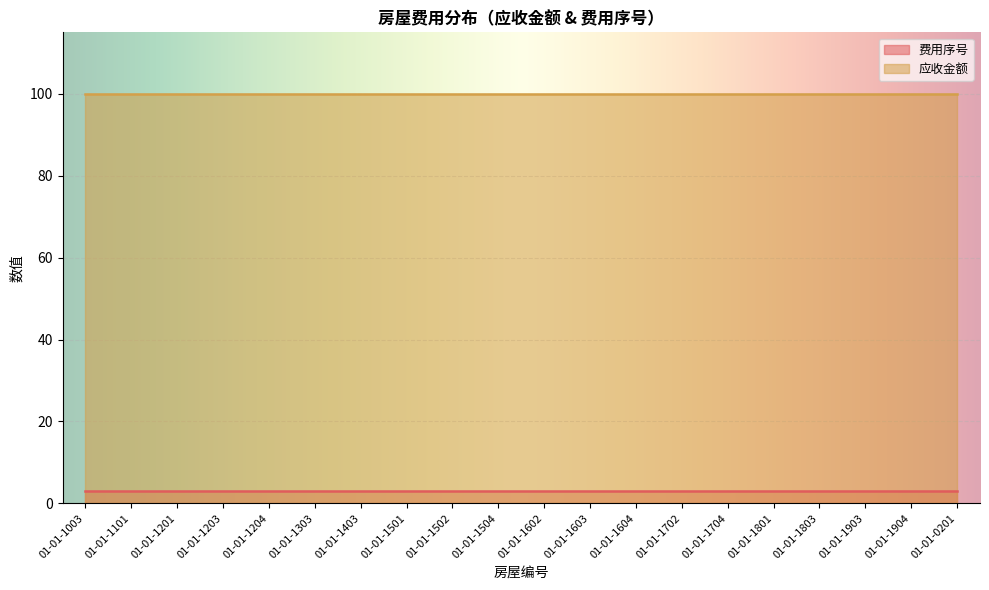

Where is 费用序号 nearest to the value 3?

01-01-1003